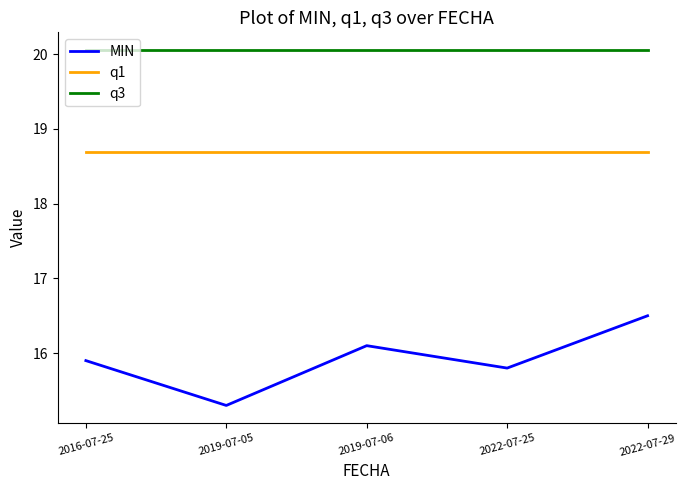

What is the sum of the MIN values at 2019-07-06 and 2022-07-25?

31.9